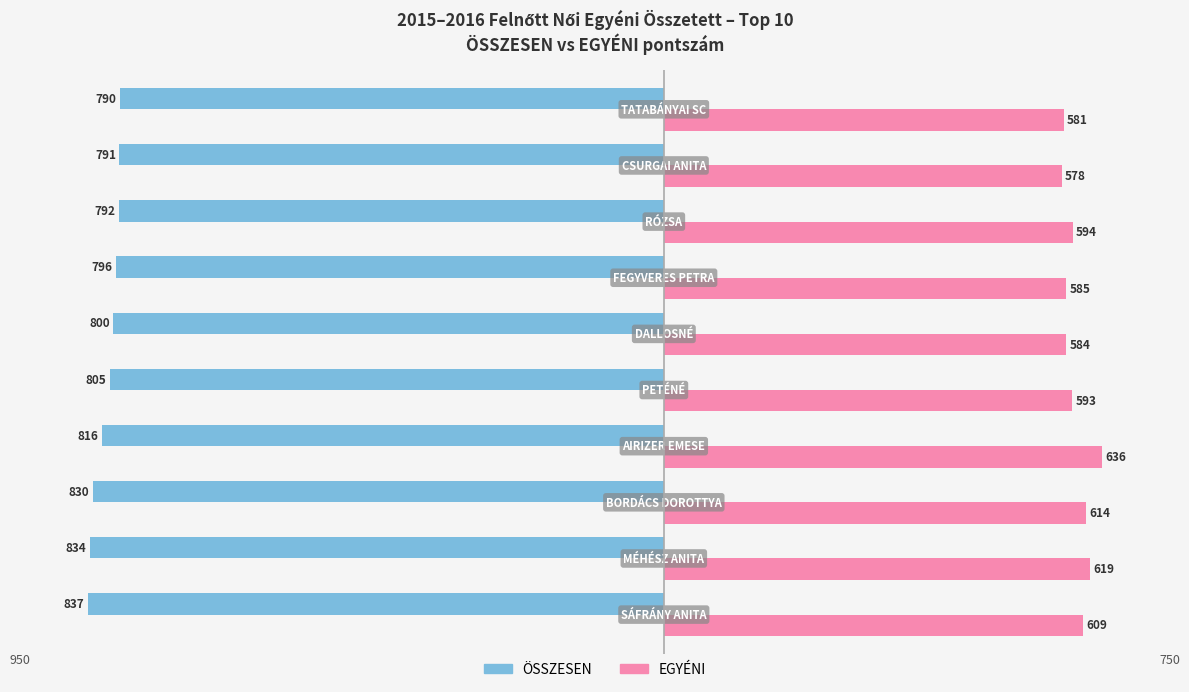

What is the lowest value of the EGYÉNI series?

578